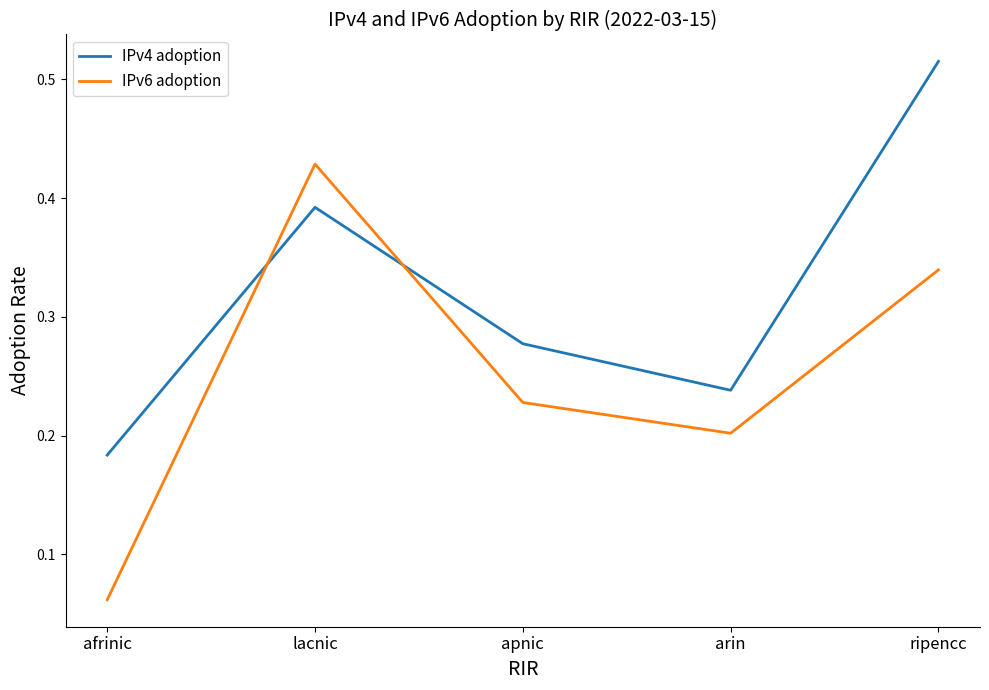

List the series in order of their peak value, highest first.

IPv4 adoption, IPv6 adoption